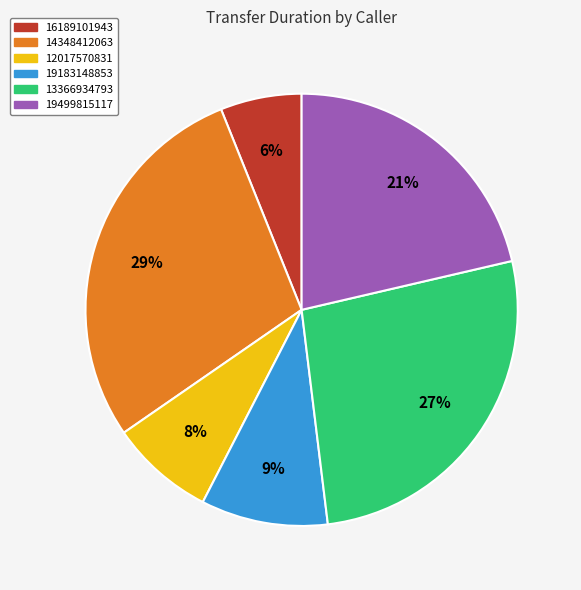

Which has a higher value, 14348412063 or 12017570831?

14348412063